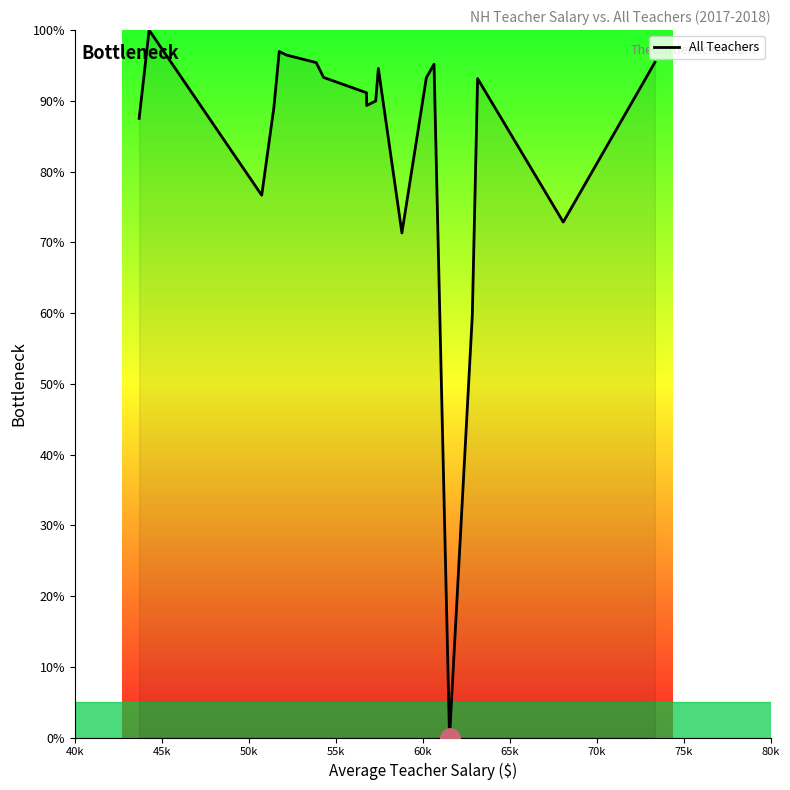

What is the maximum value shown in the chart?

100.0